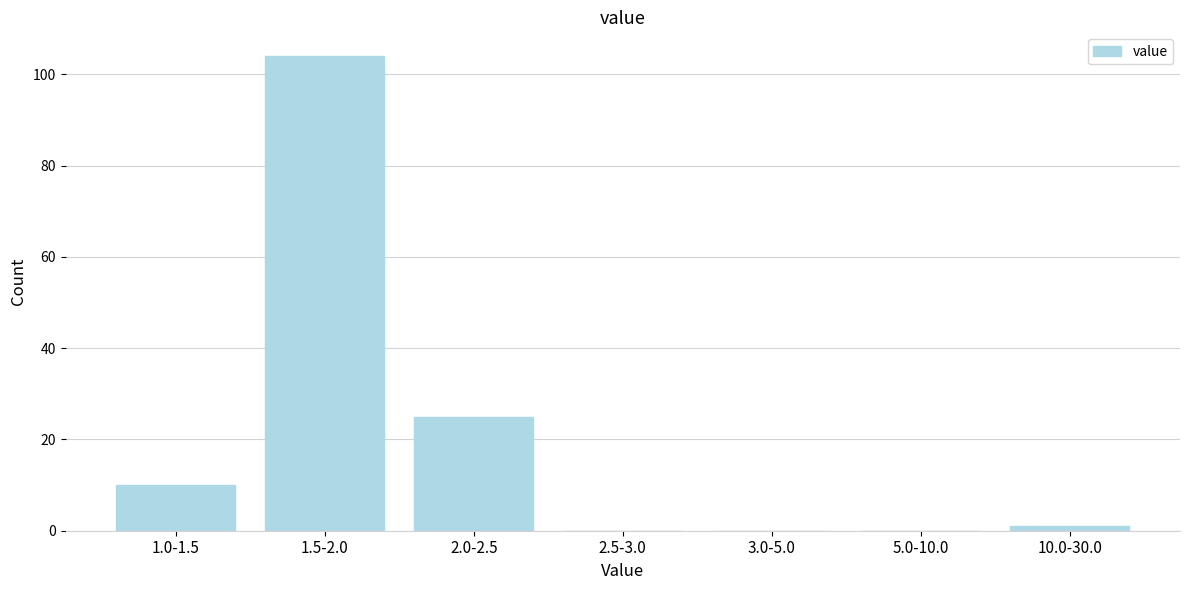

Reading right to left, list all the values displayed in this chart.

10.0-30.0=1	5.0-10.0=0	3.0-5.0=0	2.5-3.0=0	2.0-2.5=25	1.5-2.0=104	1.0-1.5=10